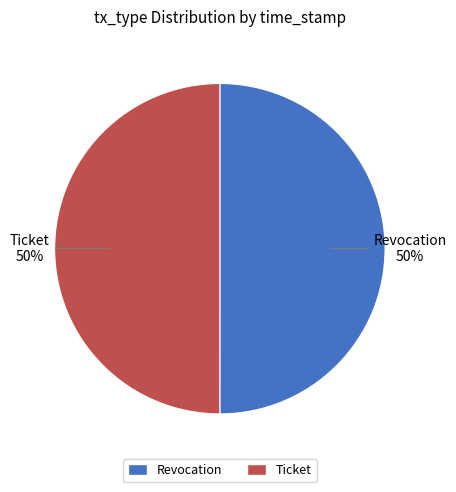

What is the ratio of the value at Revocation to the value at Ticket?

1.0